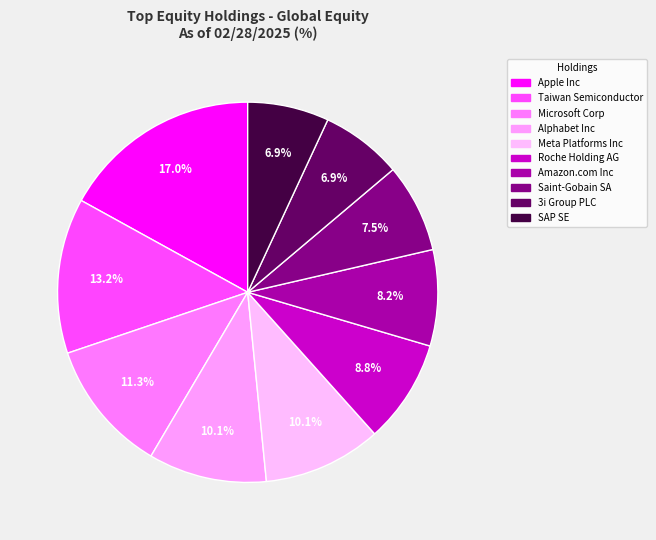

How many slices are in this pie chart?

10